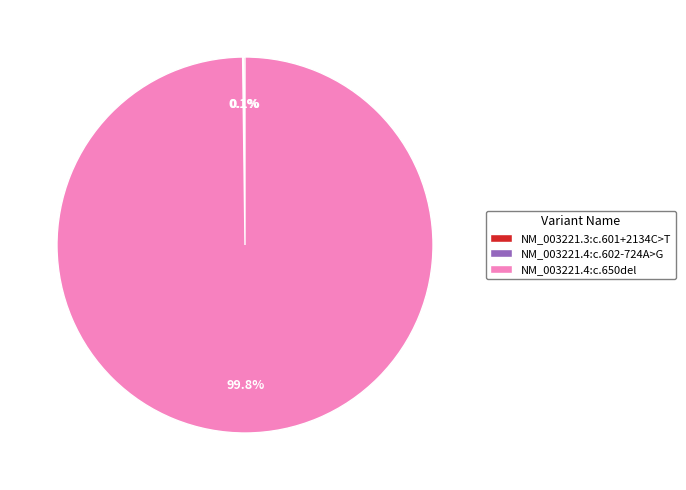

Is there a majority slice in this chart?

Yes